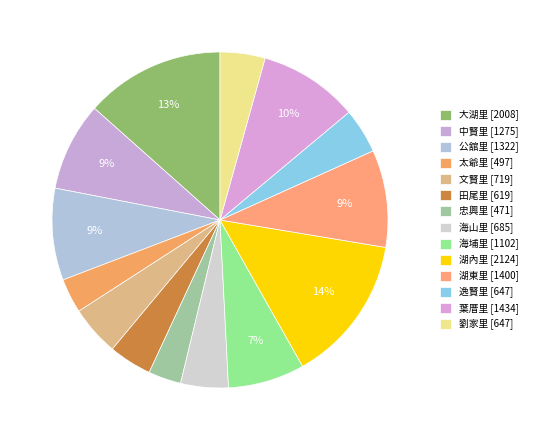

What percentage do 忠興里 and 海埔里 together represent?

10.5%